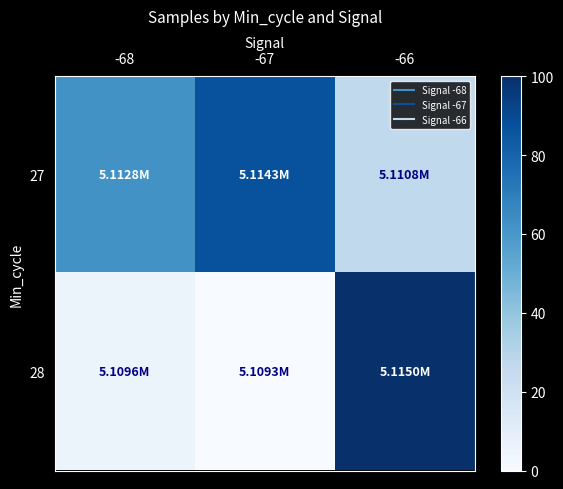

Reading right to left, what are all the values shown in this chart?

27: -66=26.5	-67=87.2	-68=62.1
28: -66=100.0	-67=0.0	-68=5.5